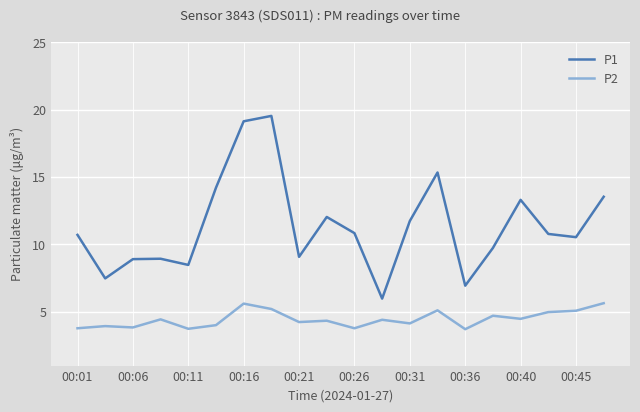

True or false: P2 and P1 cross at least once.

False